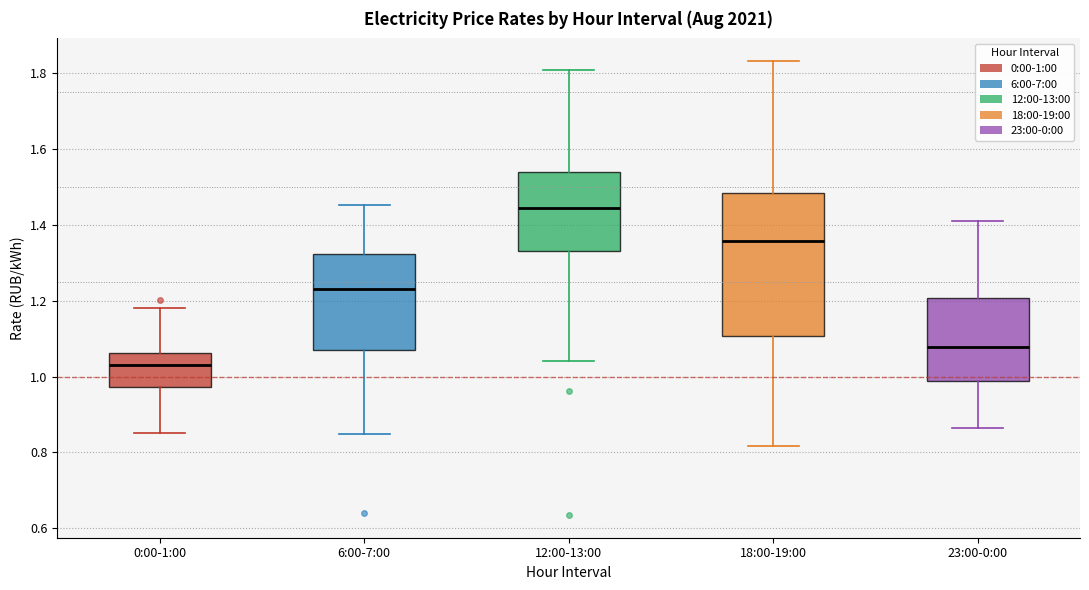

Reading left to right, transcribe this box plot: for each box, give where its median line is, the range the box spans, and where its two whiskers end, as read against the y-axis. The values are not printed on the chart, so give them approximately, as read against the axis.

0:00-1:00: median 1.02, box 0.98 to 1.06, whiskers 0.86 to 1.18
6:00-7:00: median 1.24, box 1.06 to 1.32, whiskers 0.84 to 1.46
12:00-13:00: median 1.44, box 1.34 to 1.54, whiskers 1.04 to 1.80
18:00-19:00: median 1.36, box 1.10 to 1.48, whiskers 0.82 to 1.84
23:00-0:00: median 1.08, box 0.98 to 1.20, whiskers 0.86 to 1.40